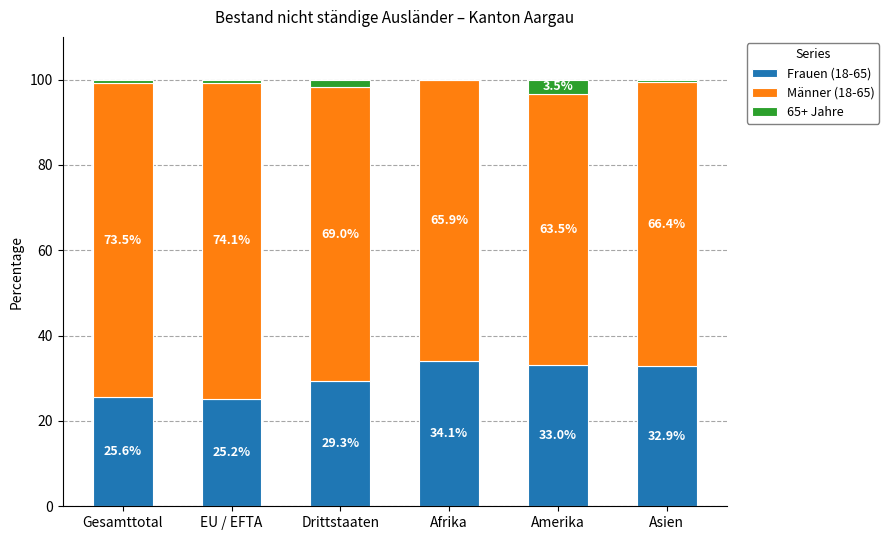

The value of Frauen (18-65) at Afrika is 34.1. True or false?

True